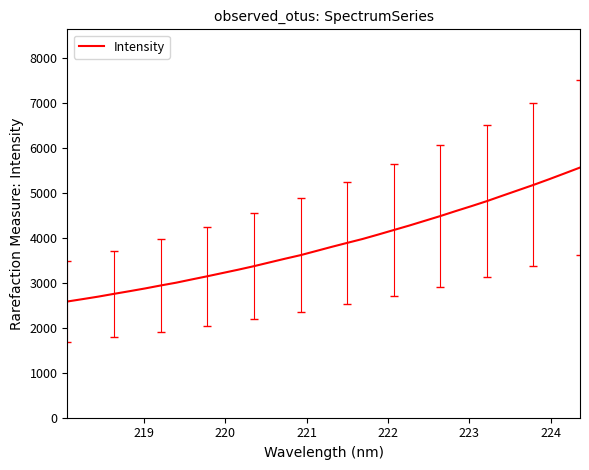

What is the minimum value shown in the chart?

2584.1